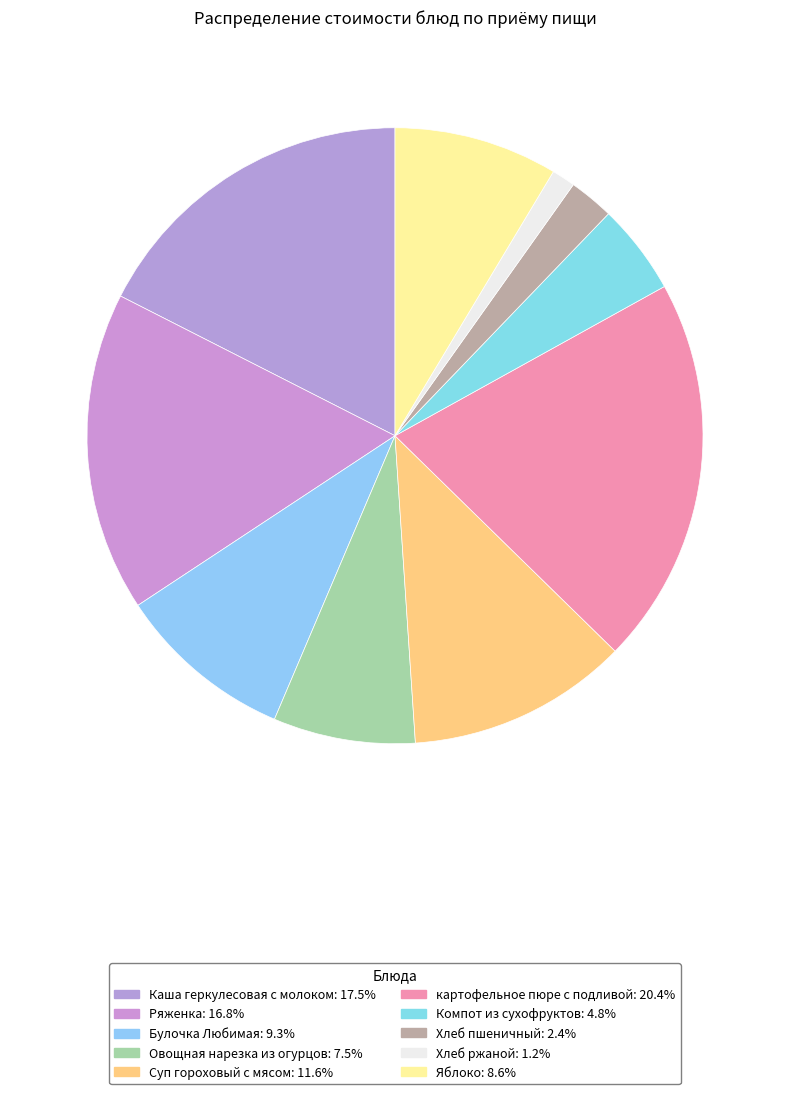

How many slices are in this pie chart?

10